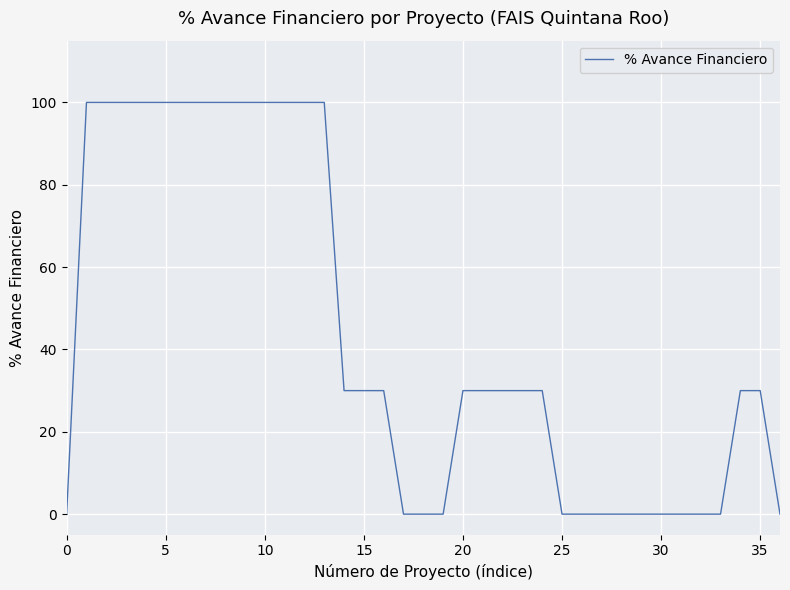

What is the sum of all values?

1600.0